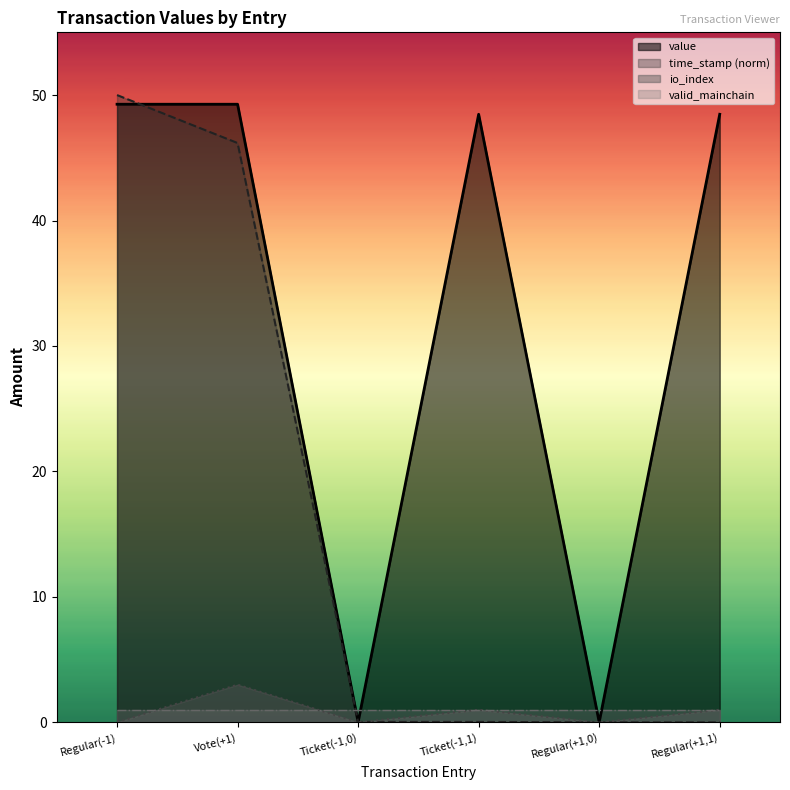

How many data points in io_index are above 1?

1